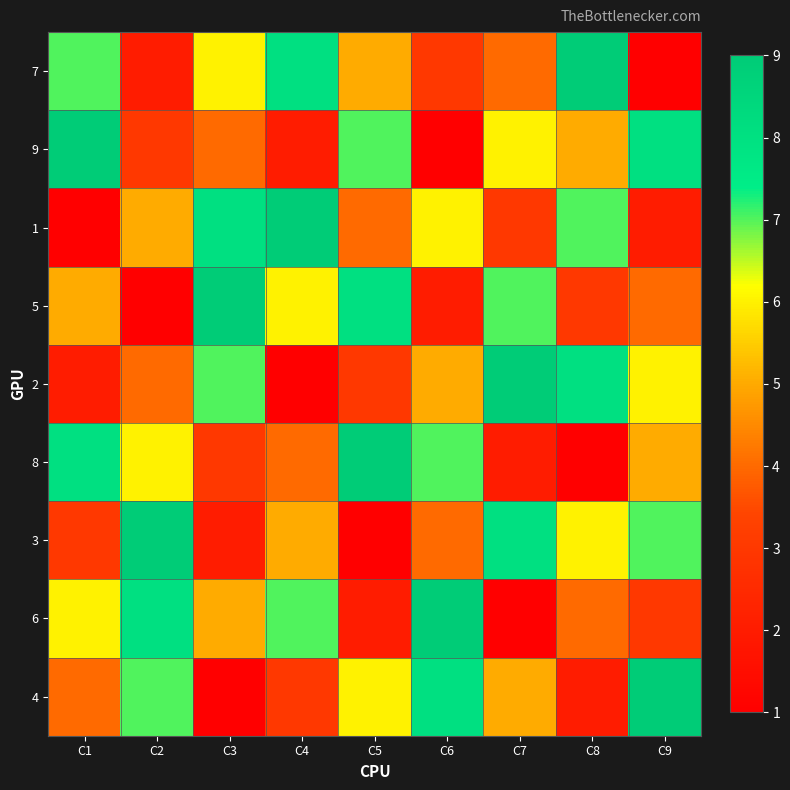

What is the spread (max minus min) of values at C5?

8